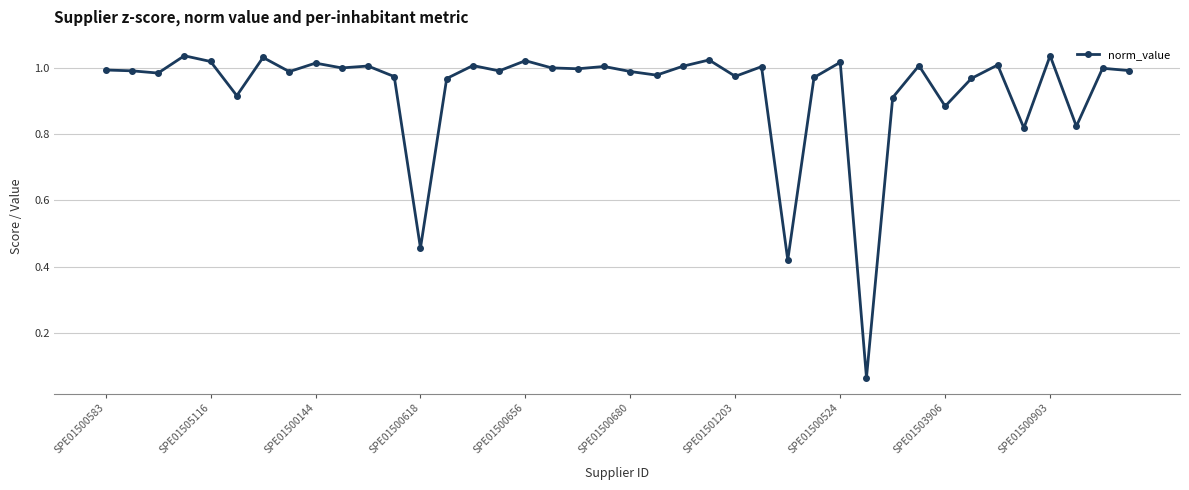

What is the sum of all values?

37.3